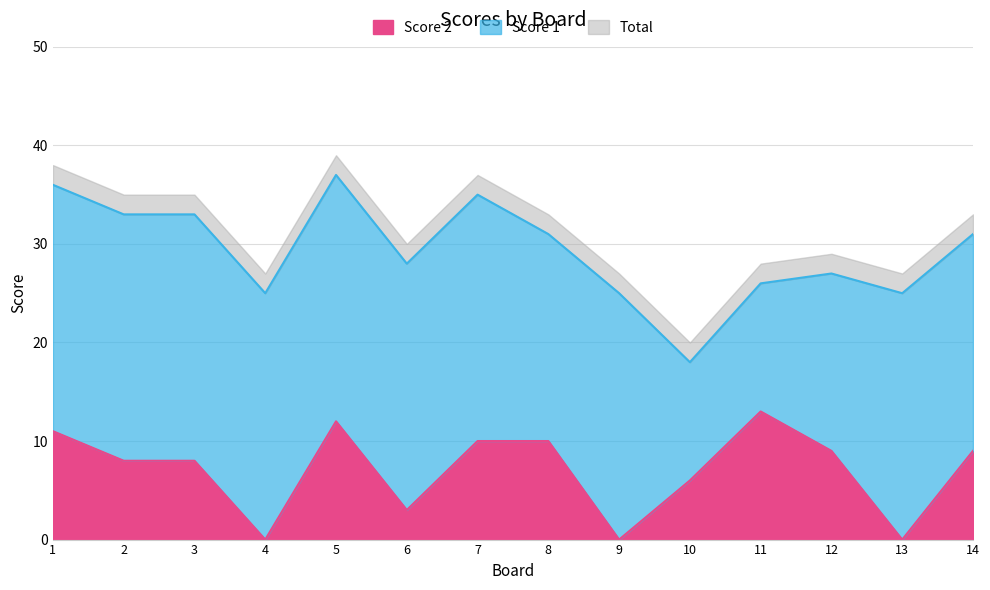

How many data points are above 9?

5